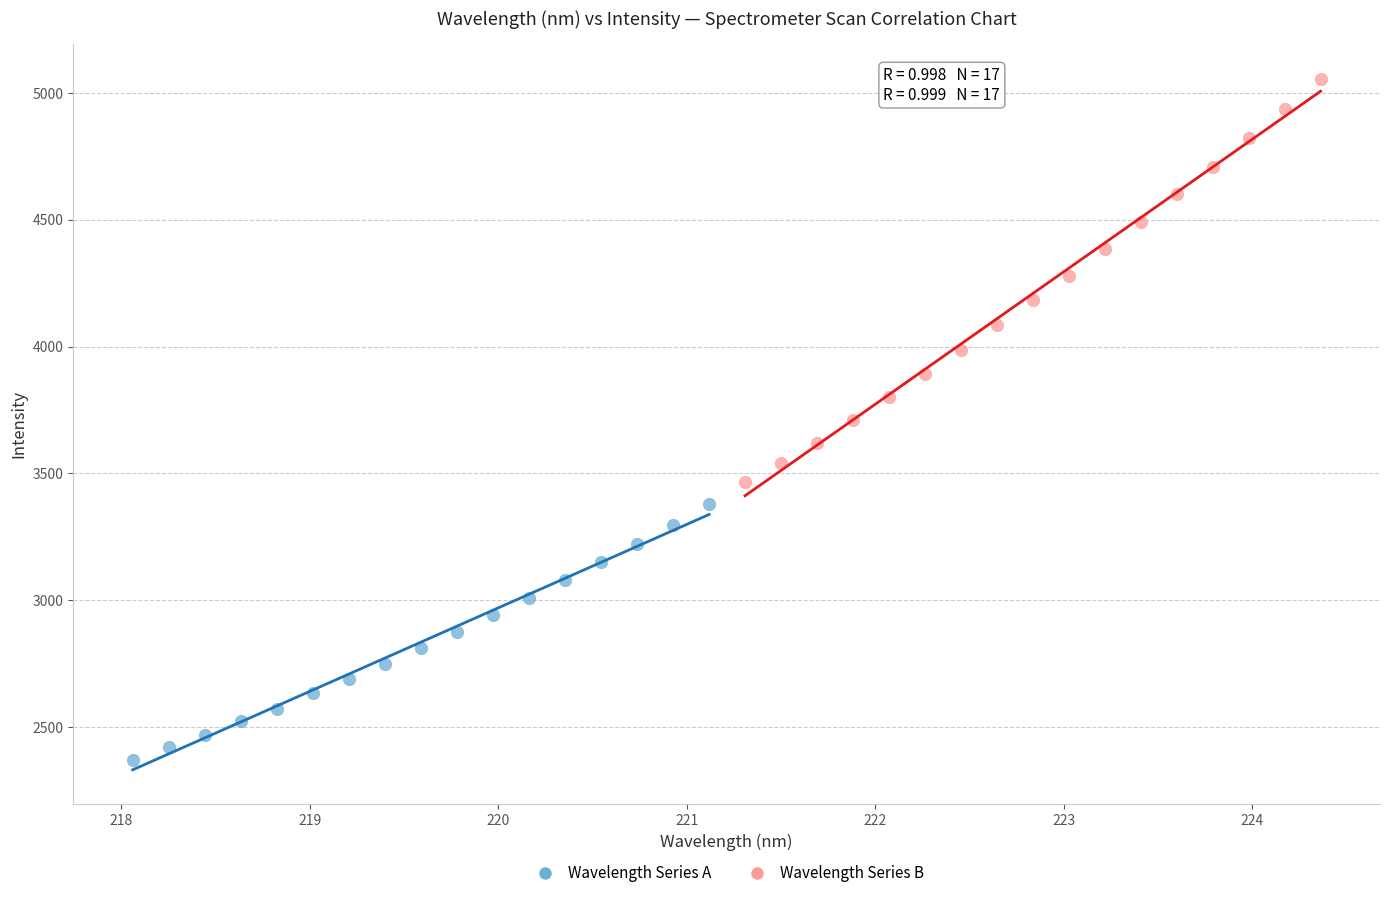

Which series contains the highest Y value?

Wavelength Series B